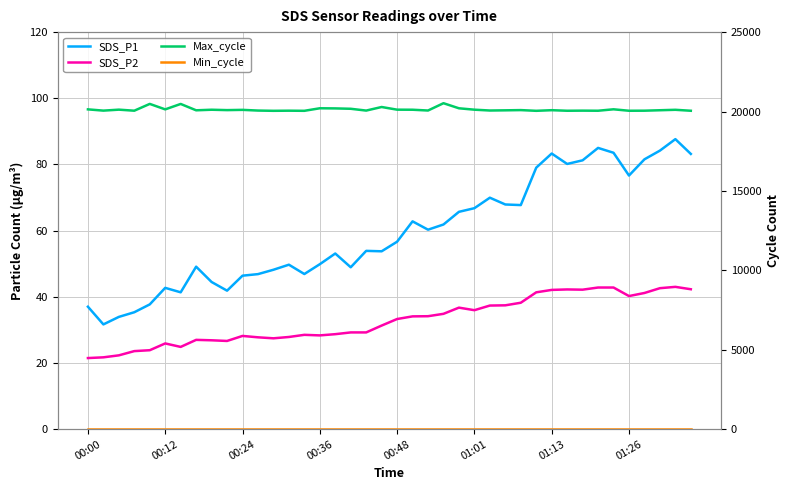

Which category has the highest value across all series?

23